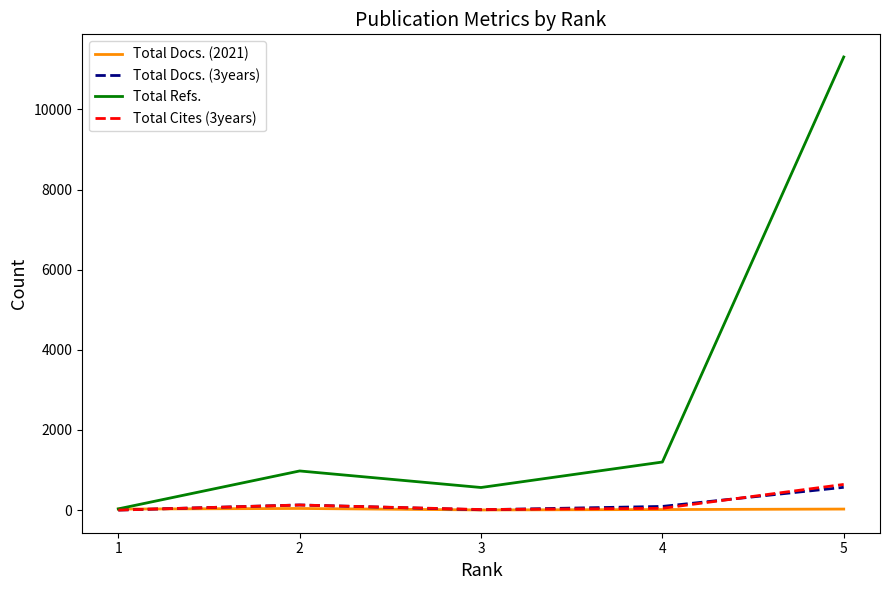

How many interior local valleys does the Total Cites (3years) series have?

1